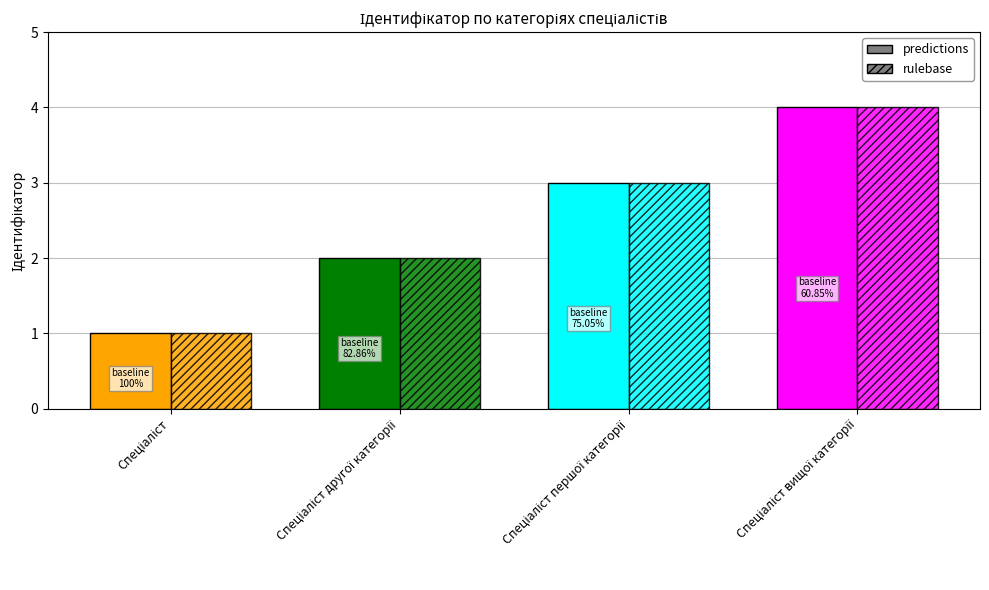

Reading left to right, extract all data points from this chart.

predictions: 1	2	3	4
rulebase: 1	2	3	4